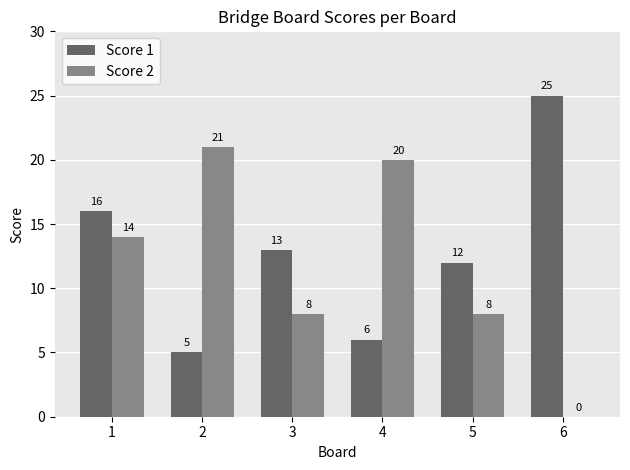

Between 2 and 3, which series saw the biggest shift?

Score 2